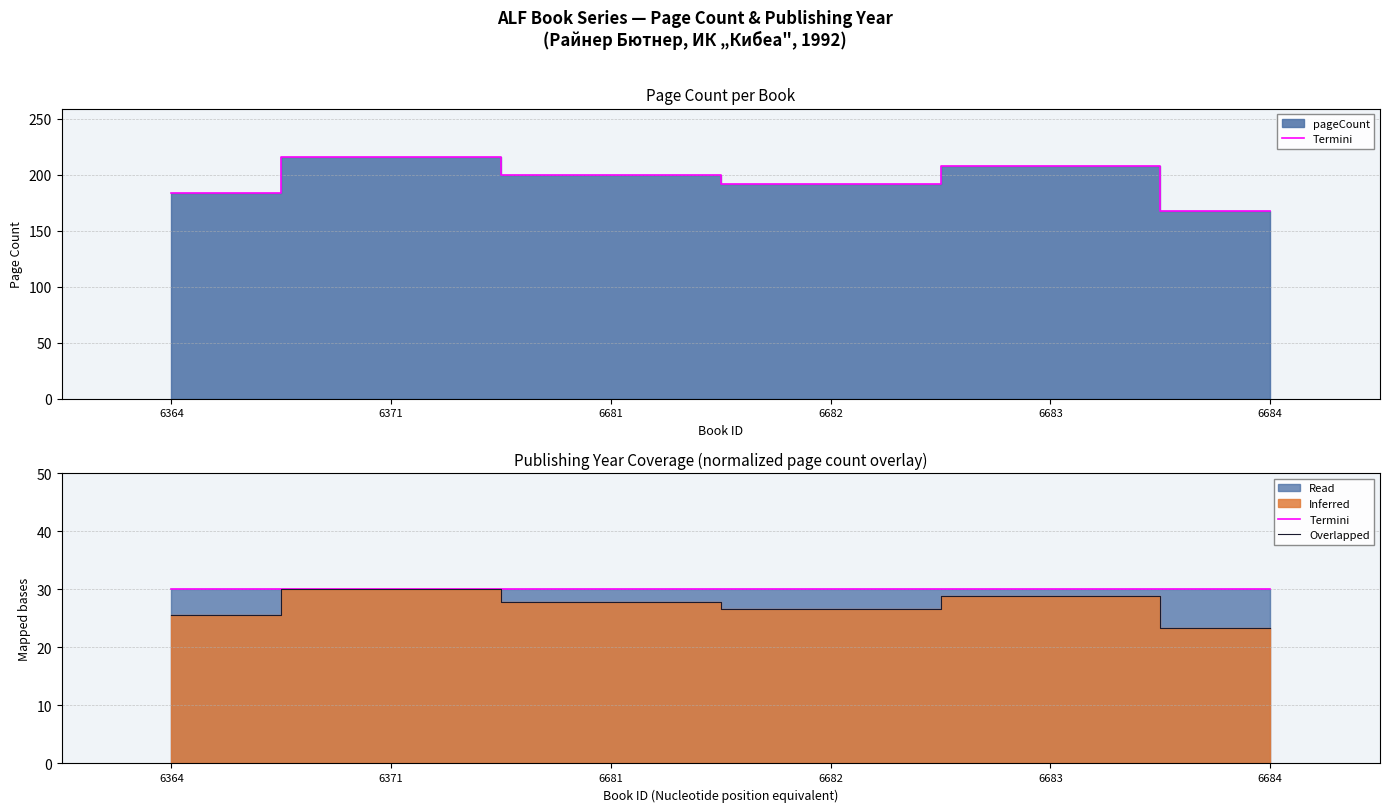

Between 6681 and 6682, which series saw the biggest shift?

Overlapped